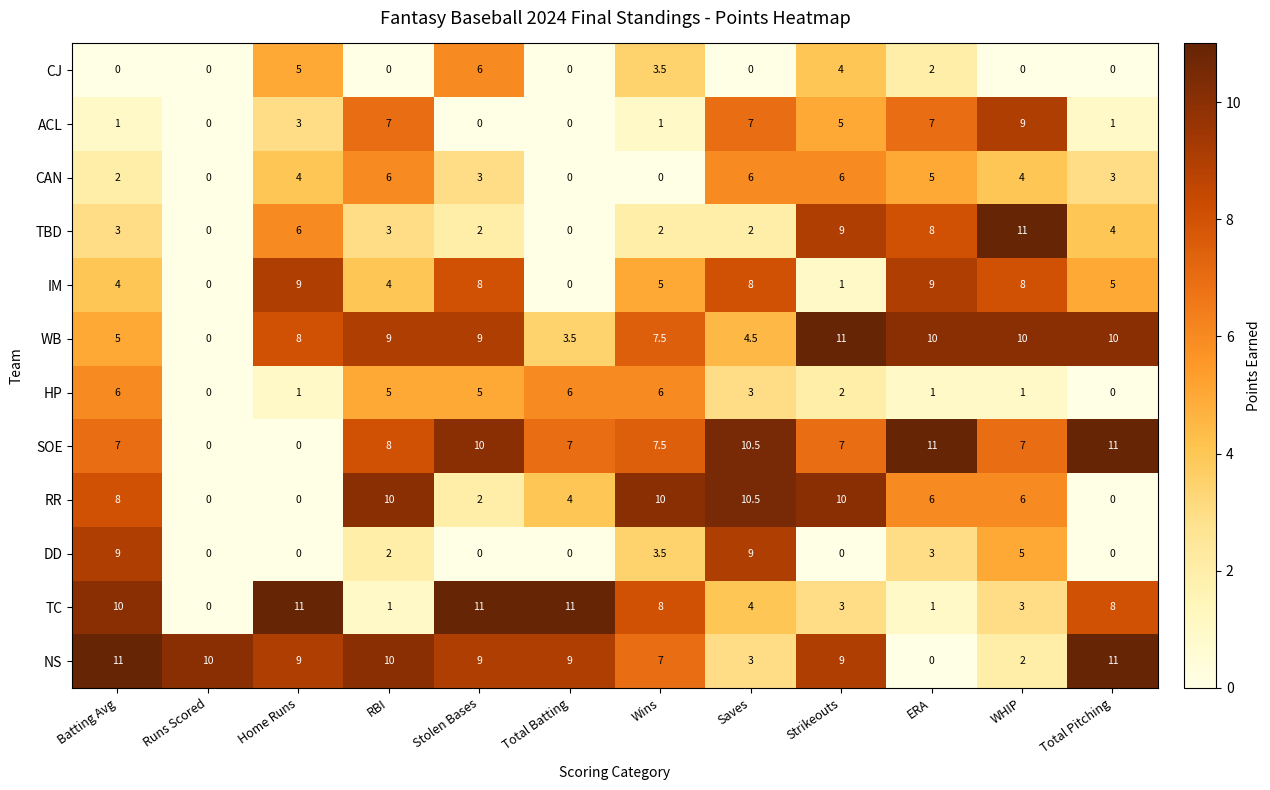

Rank the series at Batting Avg from highest to lowest value.

NS, TC, DD, RR, SOE, HP, WB, IM, TBD, CAN, ACL, CJ